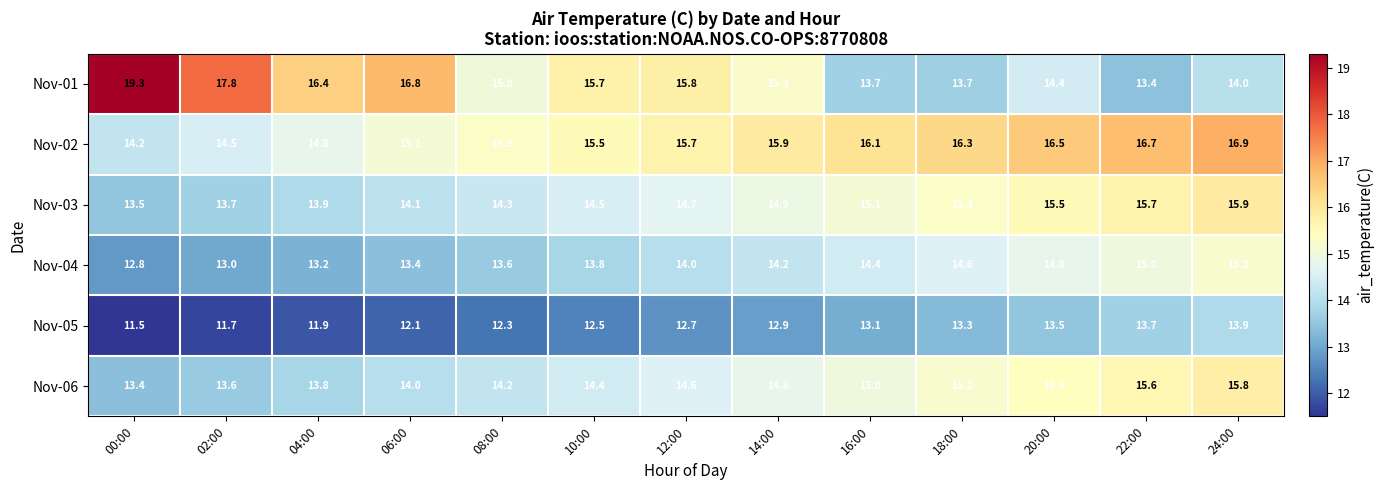

What is the sum of all Nov-06 values?

189.8